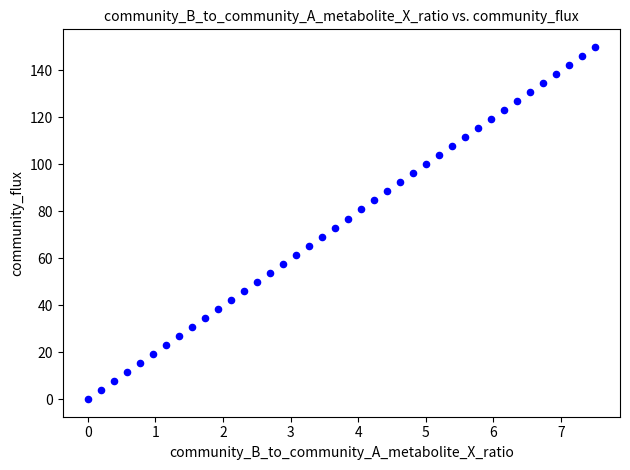

What is the range of Y values (max minus min)?

150.0